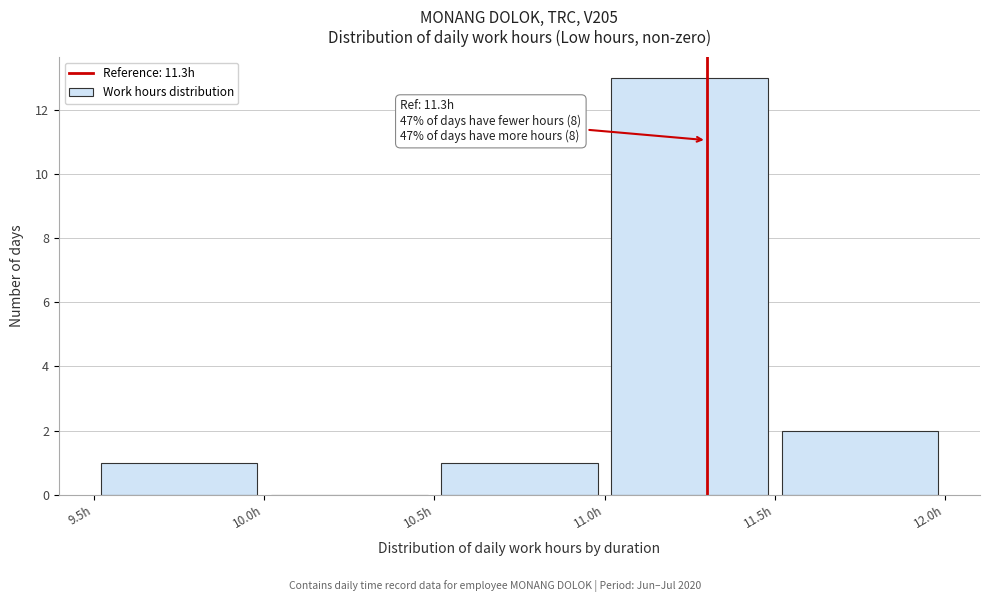

Over which range of the x-axis is the bar tallest?

11.0 to 11.5